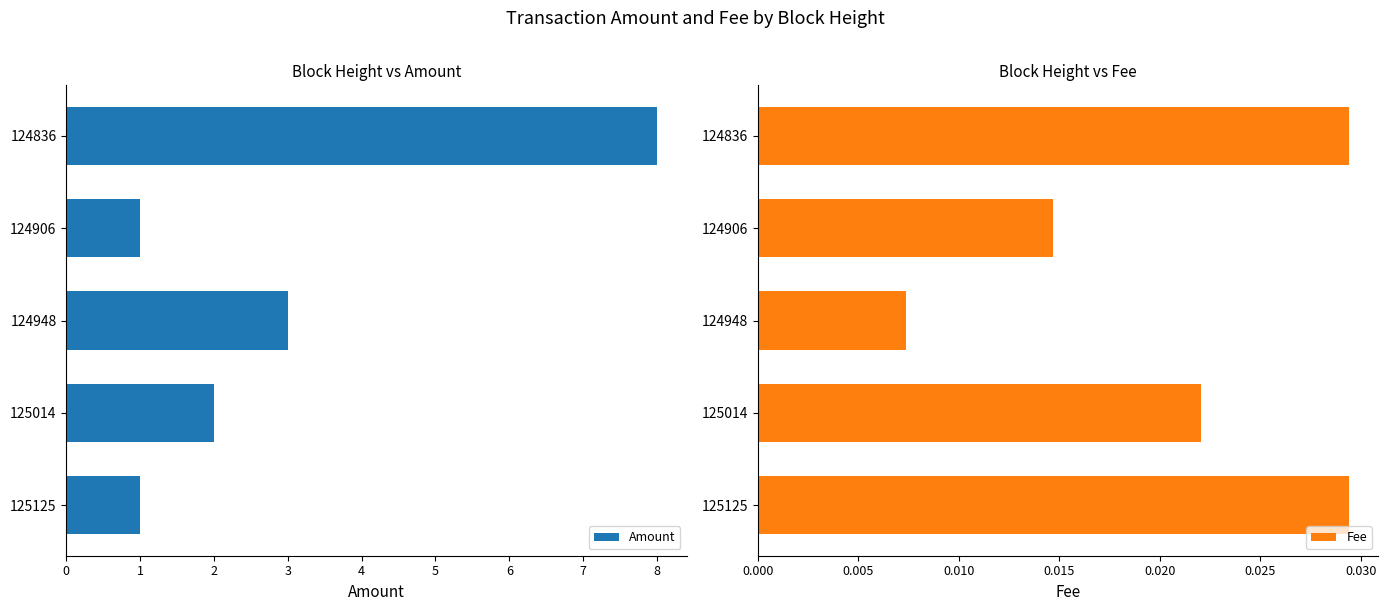

True or false: Amount has a value of 1.7 at 3.

False